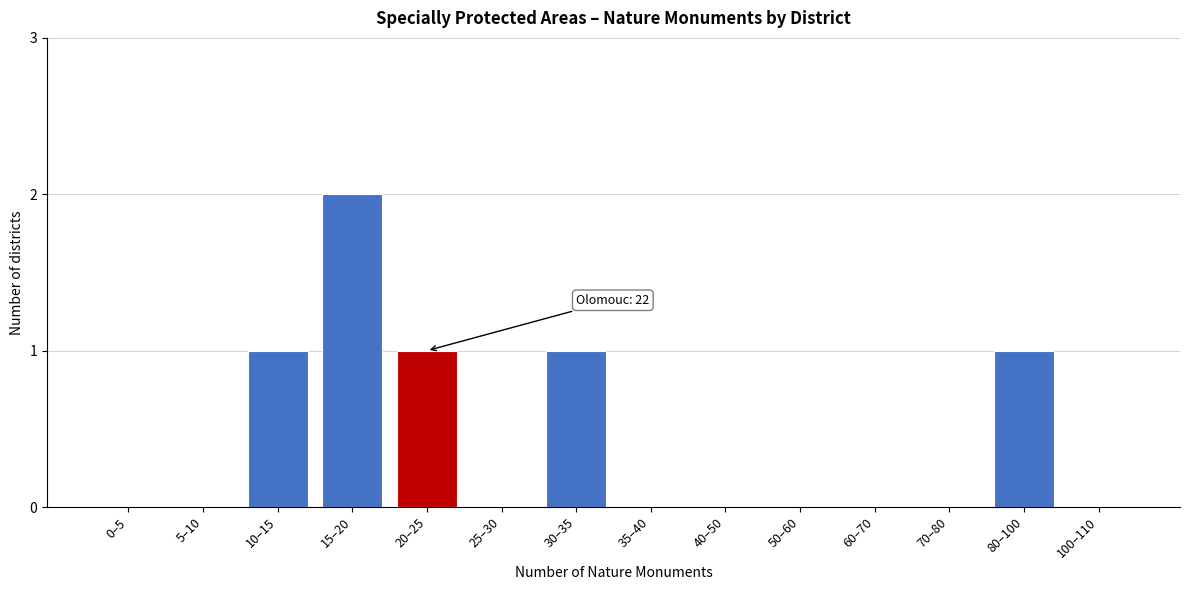

Reading left to right, transcribe all the data shown in this chart.

0–5=0	5–10=0	10–15=1	15–20=2	20–25=1	25–30=0	30–35=1	35–40=0	40–50=0	50–60=0	60–70=0	70–80=0	80–100=1	100–110=0